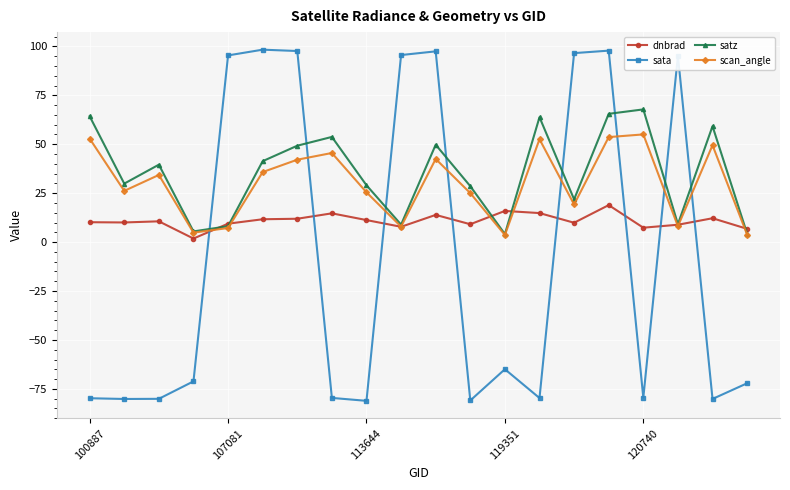

Which series has the largest range (max minus min)?

sata